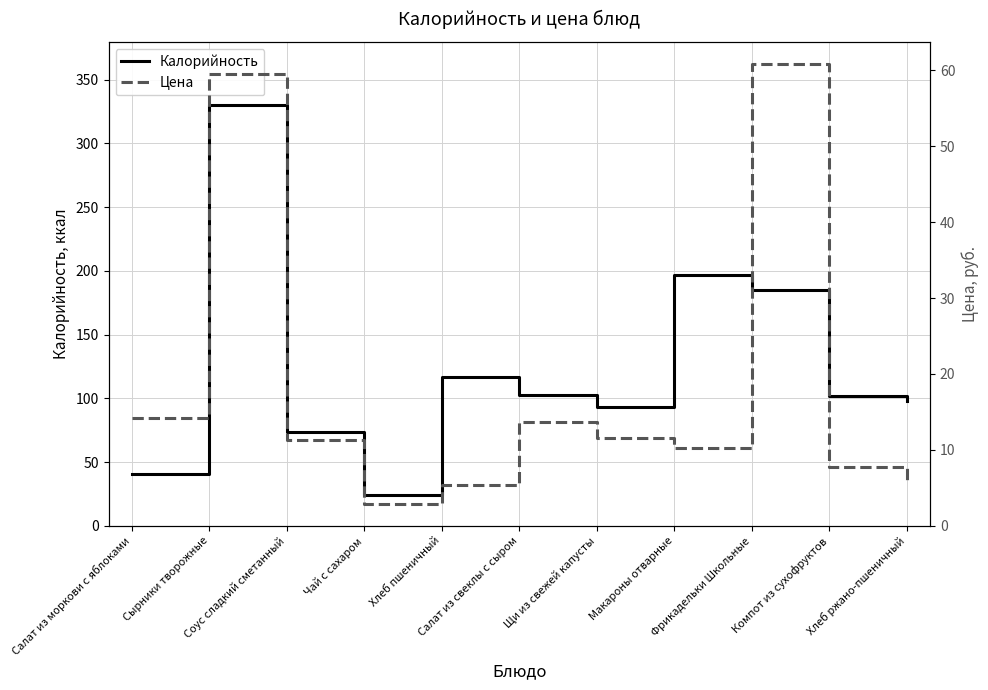

In Цена, how many points are lower than both neighbors (excluding endpoints)?

2